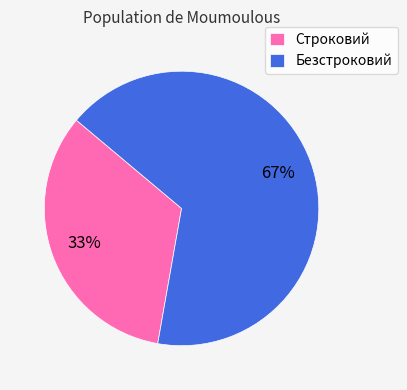

True or false: Безстроковий accounts for 67% of the total.

True